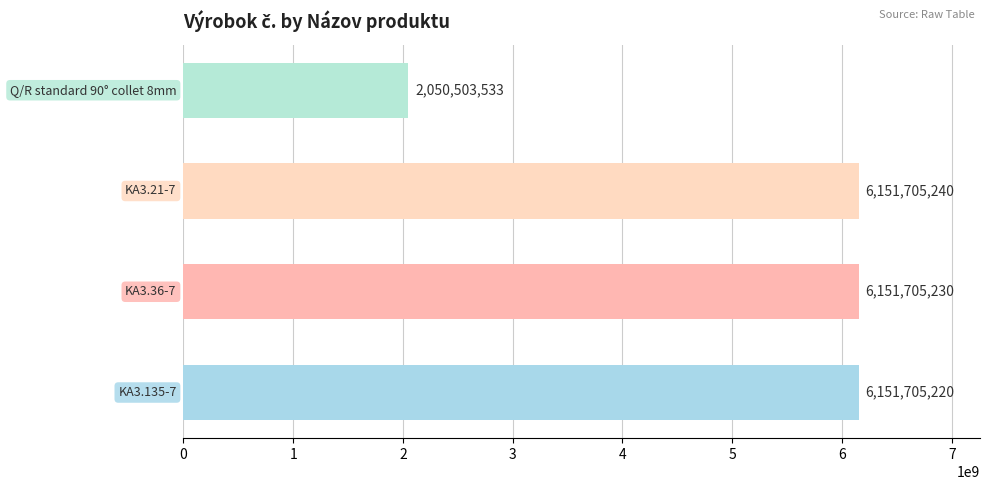

What is the average value?

5126404806